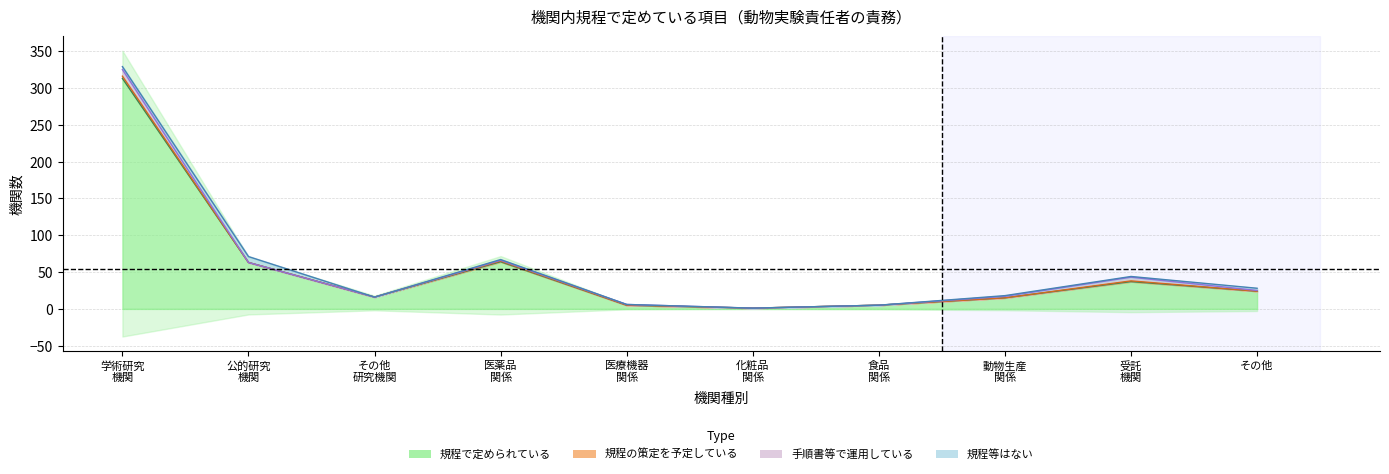

What is the highest value of the 規程、手順書、マニュアル等はない series?

8